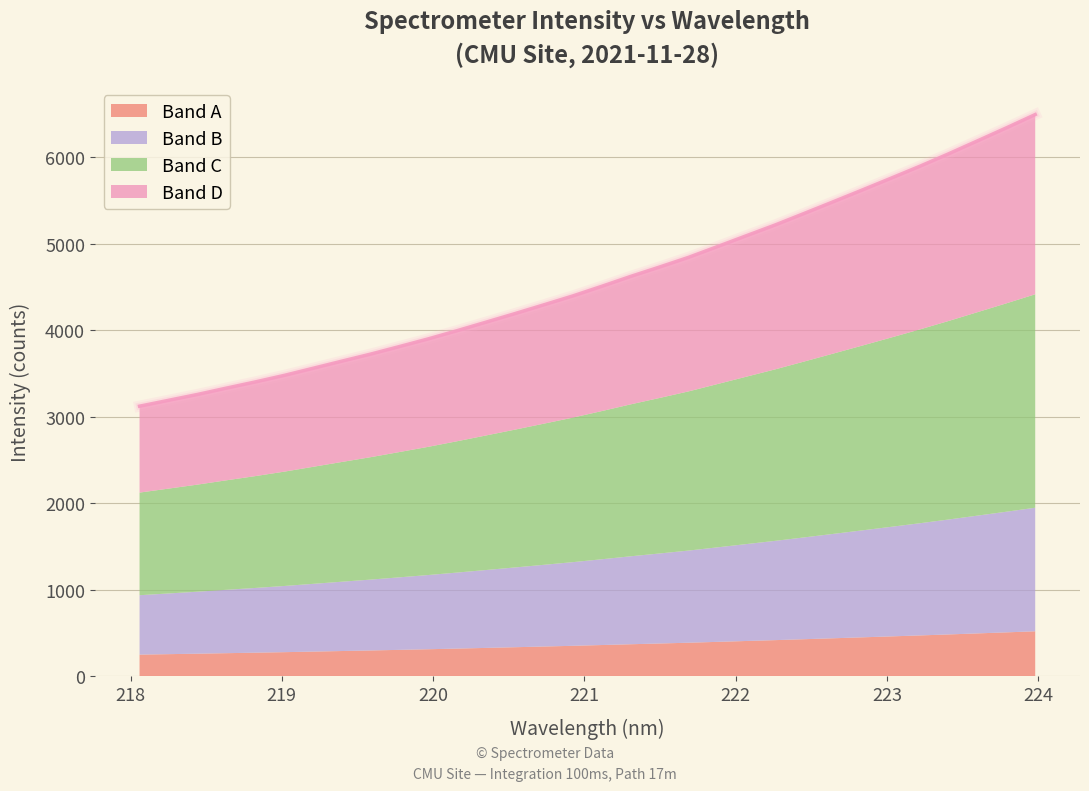

What is the maximum value shown in the chart?

6492.7